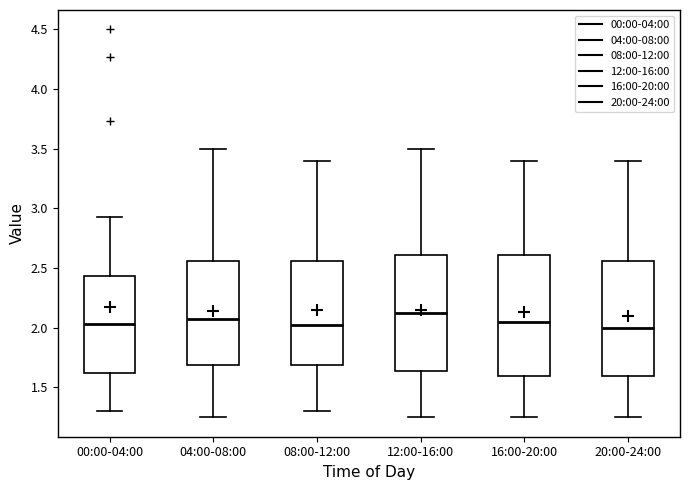

Reading left to right, transcribe this box plot: for each box, give where its median line is, the range the box spans, and where its two whiskers end, as read against the y-axis. The values are not printed on the chart, so give them approximately, as read against the axis.

00:00-04:00: median 2.05, box 1.60 to 2.45, whiskers 1.30 to 2.95
04:00-08:00: median 2.10, box 1.70 to 2.55, whiskers 1.25 to 3.50
08:00-12:00: median 2.05, box 1.70 to 2.55, whiskers 1.30 to 3.40
12:00-16:00: median 2.15, box 1.65 to 2.60, whiskers 1.25 to 3.50
16:00-20:00: median 2.05, box 1.60 to 2.60, whiskers 1.25 to 3.40
20:00-24:00: median 2.00, box 1.60 to 2.55, whiskers 1.25 to 3.40